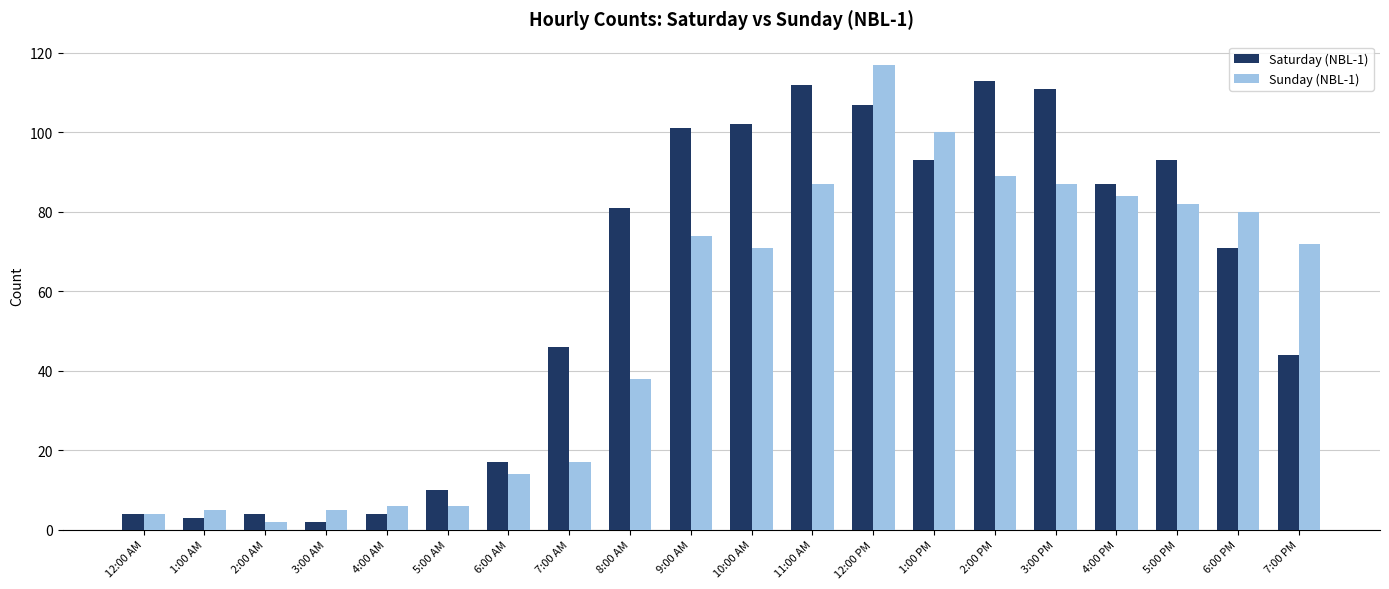

List the series in order of their peak value, lowest first.

Saturday (NBL-1), Sunday (NBL-1)